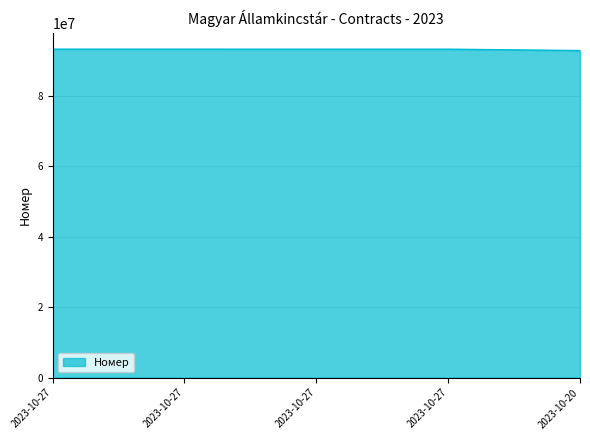

At which label is the value closest to 93045487?

2023-10-27